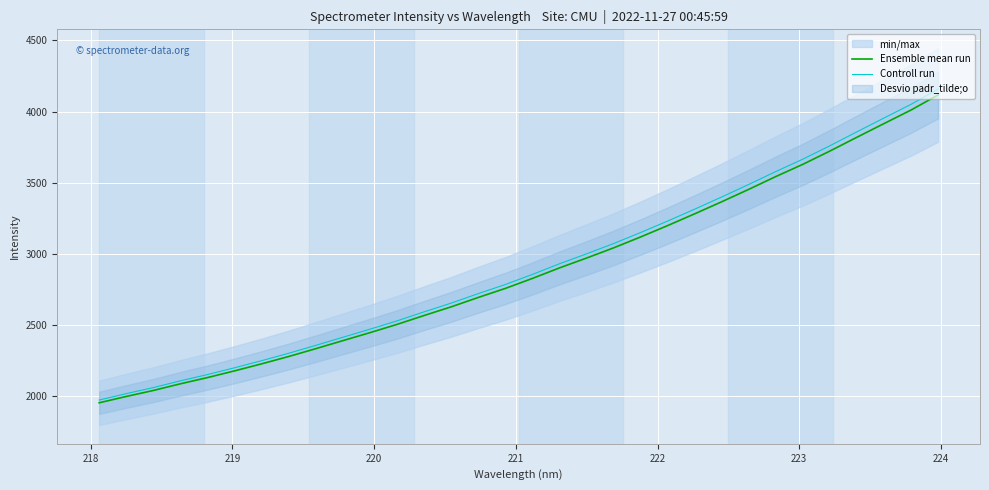

Rank the series by their average value, from highest to lowest.

Controll run, Ensemble mean run